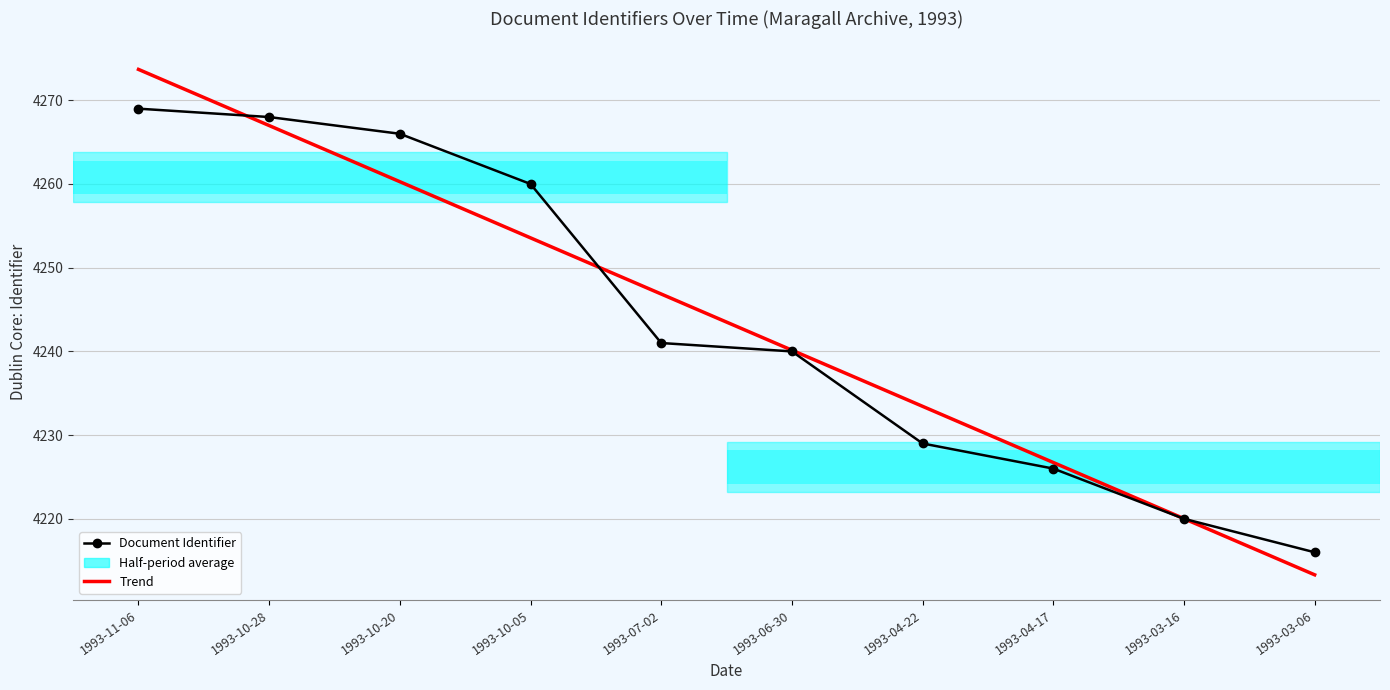

What is the difference between the second highest and second lowest values in the Trend series?

47.0